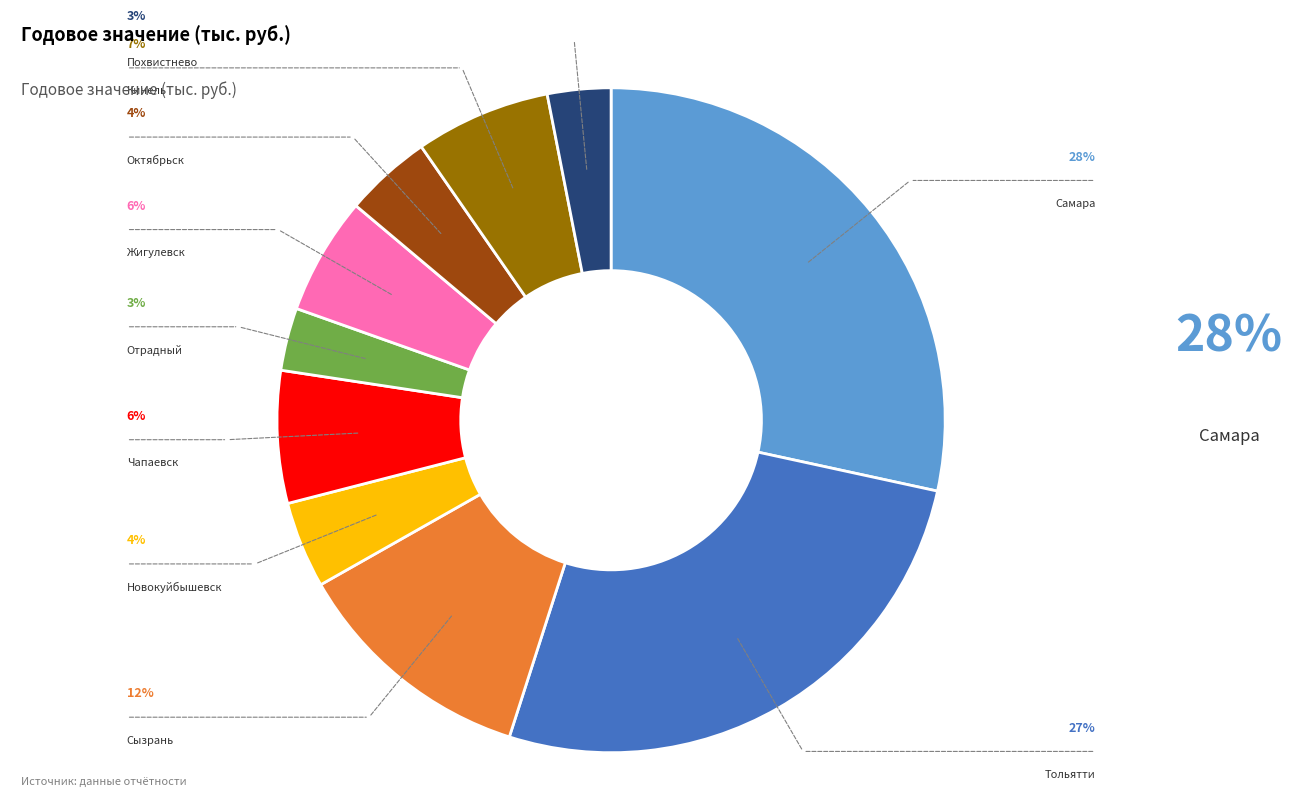

Does any single category account for the majority?

No